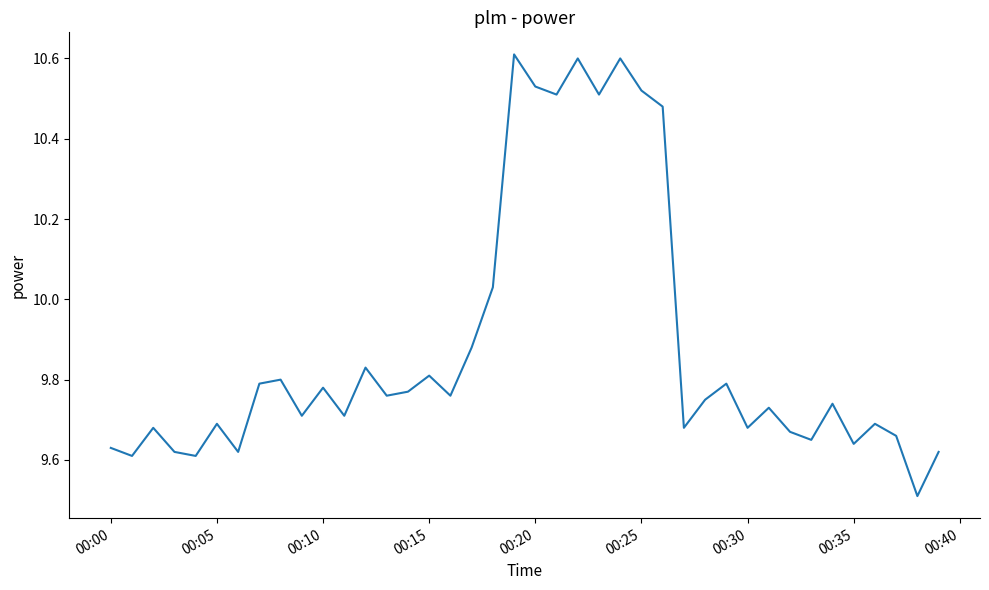

What is the difference between the maximum and minimum values?

1.1